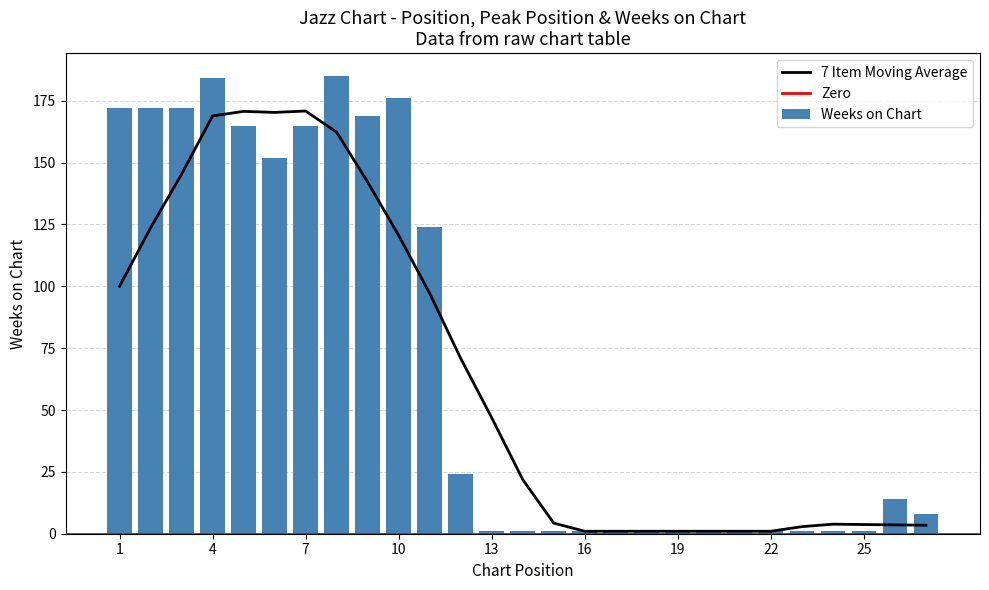

How many series are shown in this chart?

3